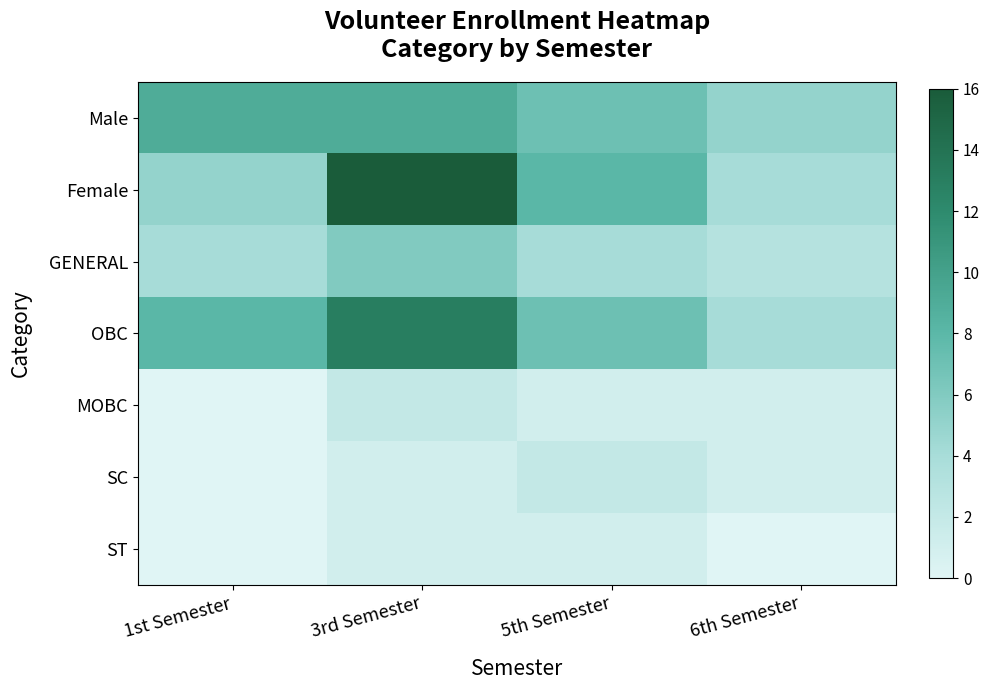

Between 5th Semester and 1st Semester, which is larger?

1st Semester